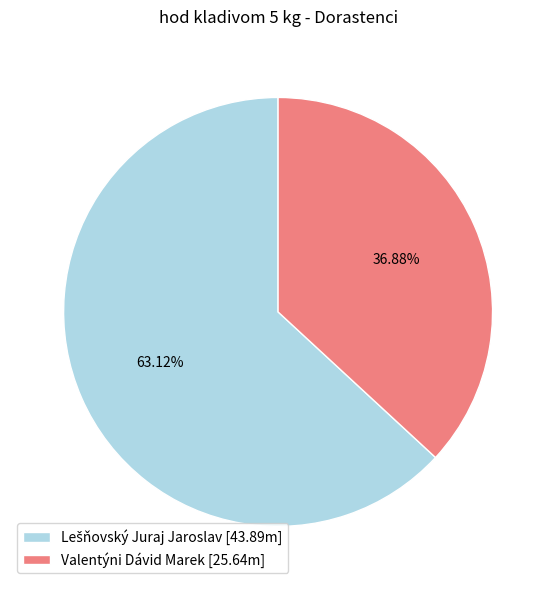

Is there any slice that represents more than half of the pie?

Yes